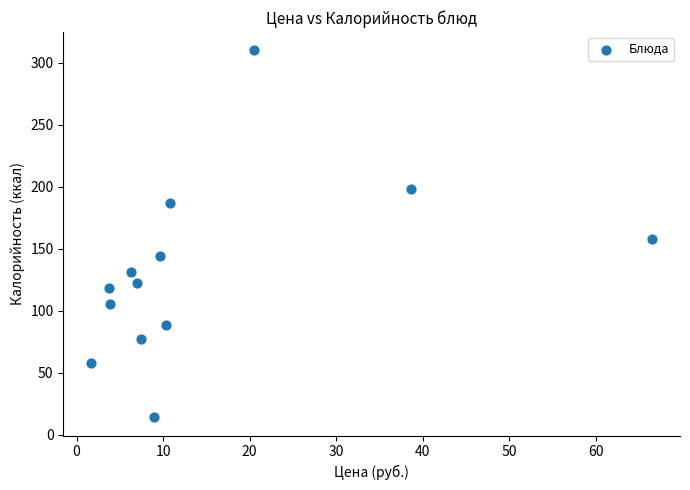

What Y value in the scatter plot is closest to 162?

158